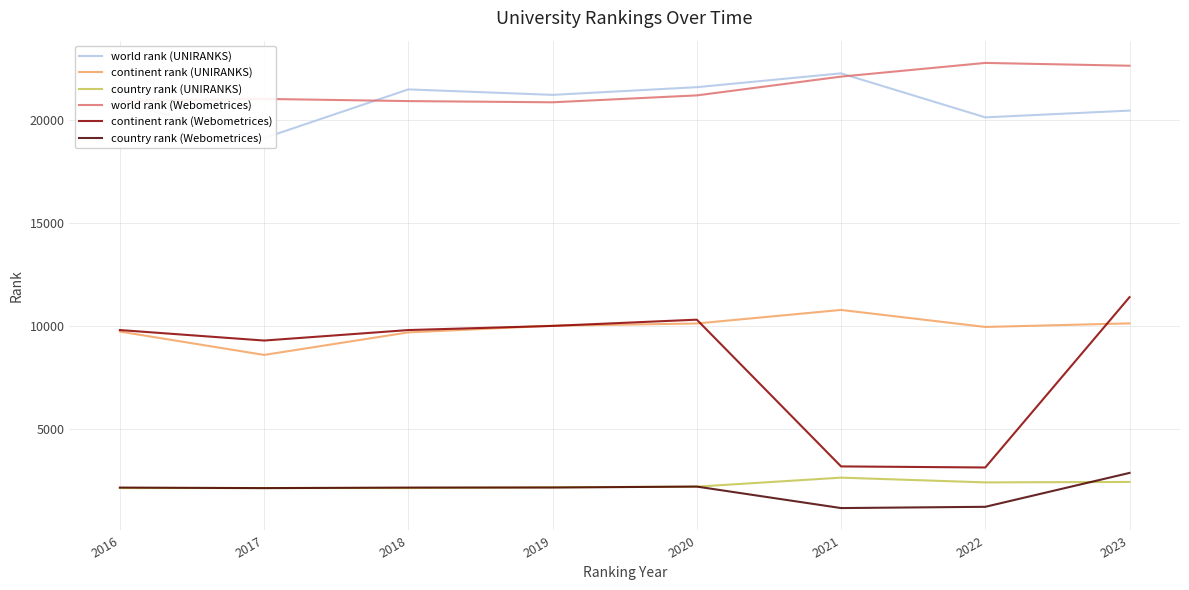

Which series has the largest range (max minus min)?

continent rank (Webometrices)